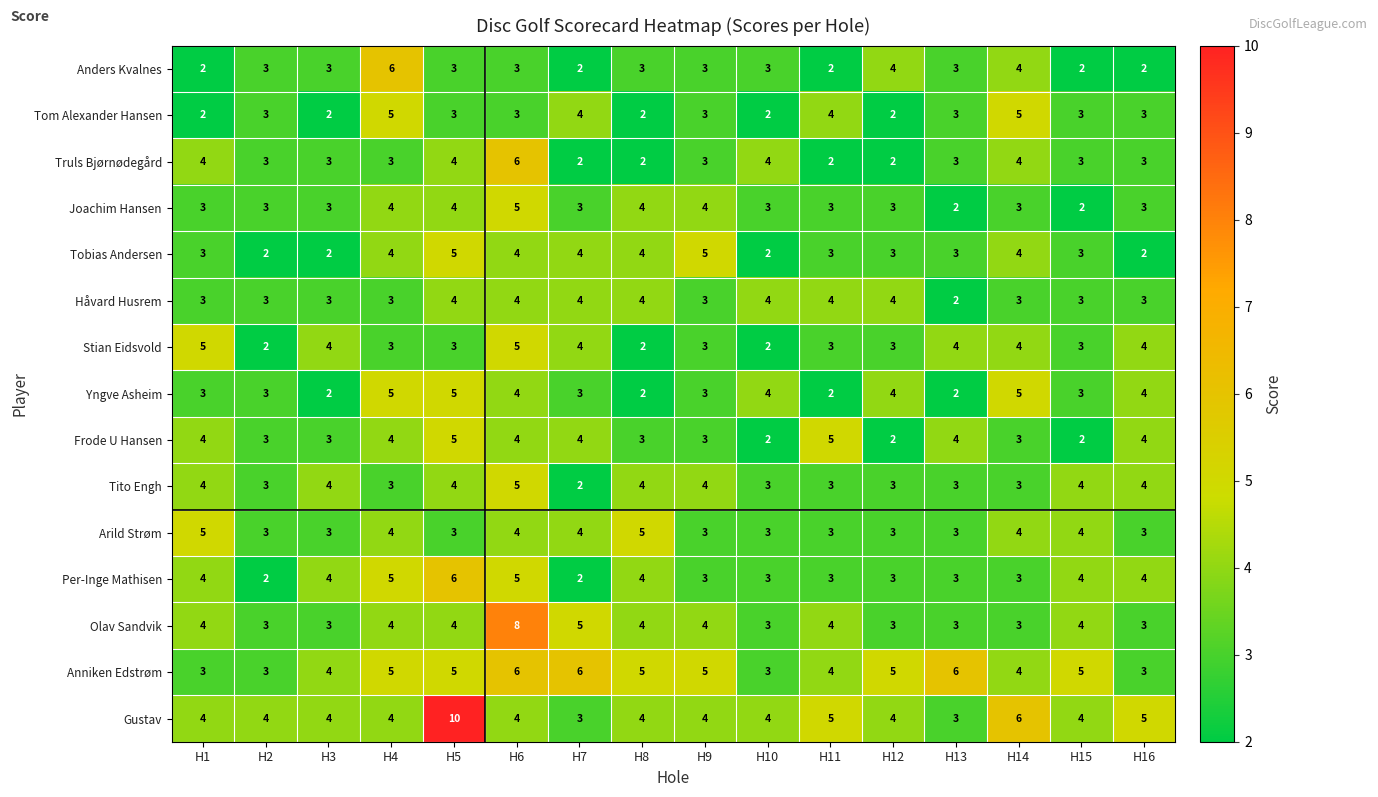

How many categories are shown in the chart?

16